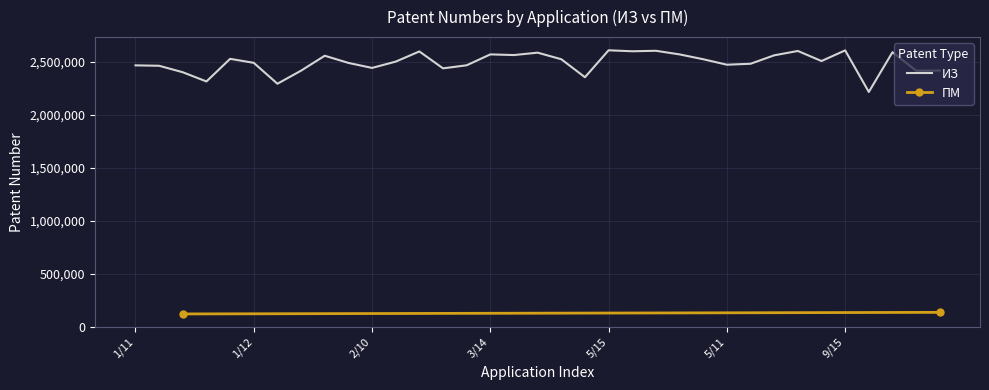

What is the highest value of the ИЗ series?

2607839